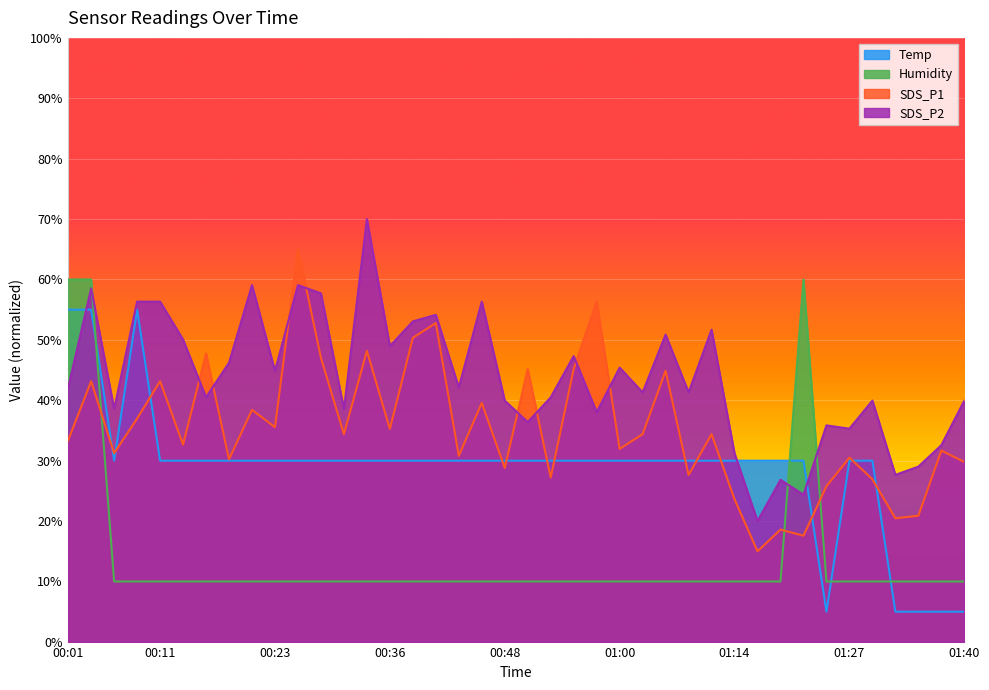

What is the spread (max minus min) of values at 00:48?

29.9